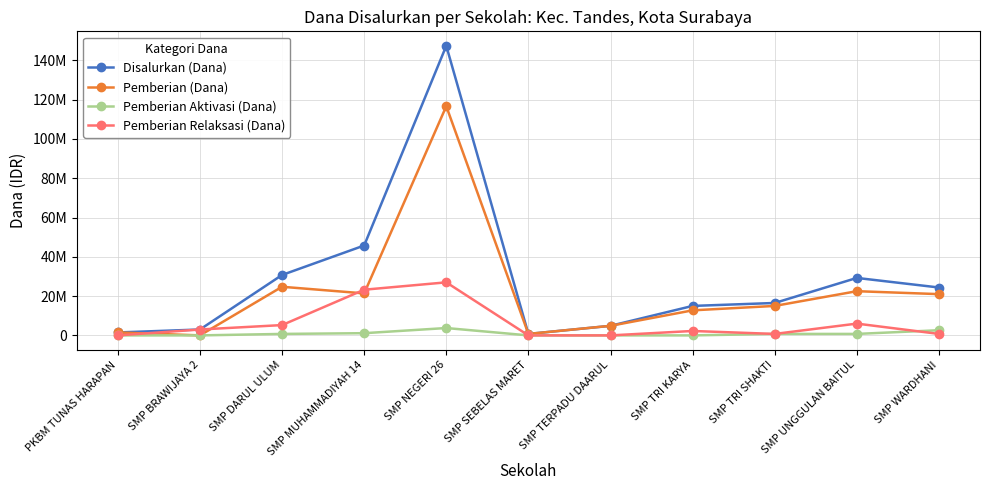

What are all the series names shown in the legend?

Disalurkan (Dana), Pemberian (Dana), Pemberian Aktivasi (Dana), Pemberian Relaksasi (Dana)